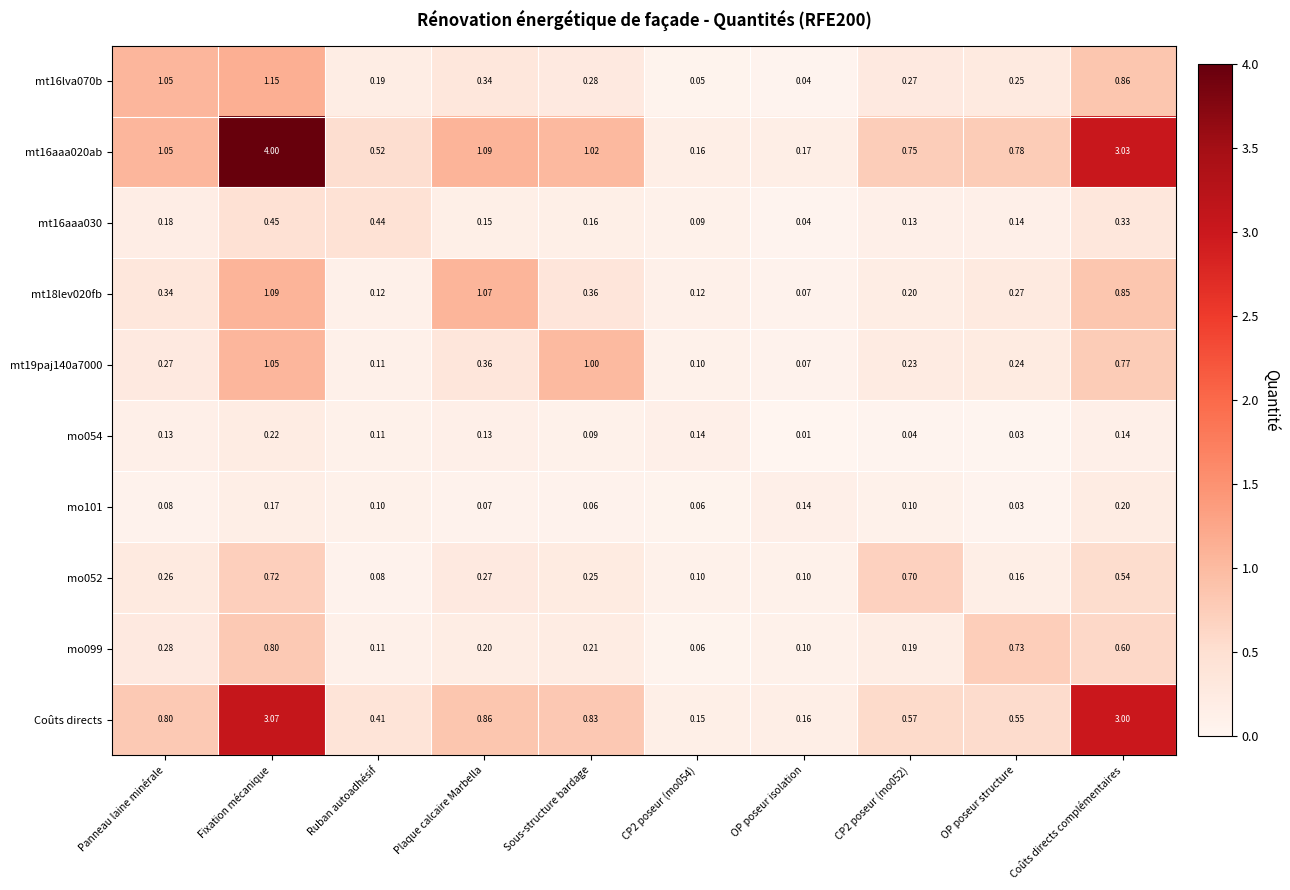

Which category has the lowest value across all series?

OP poseur isolation